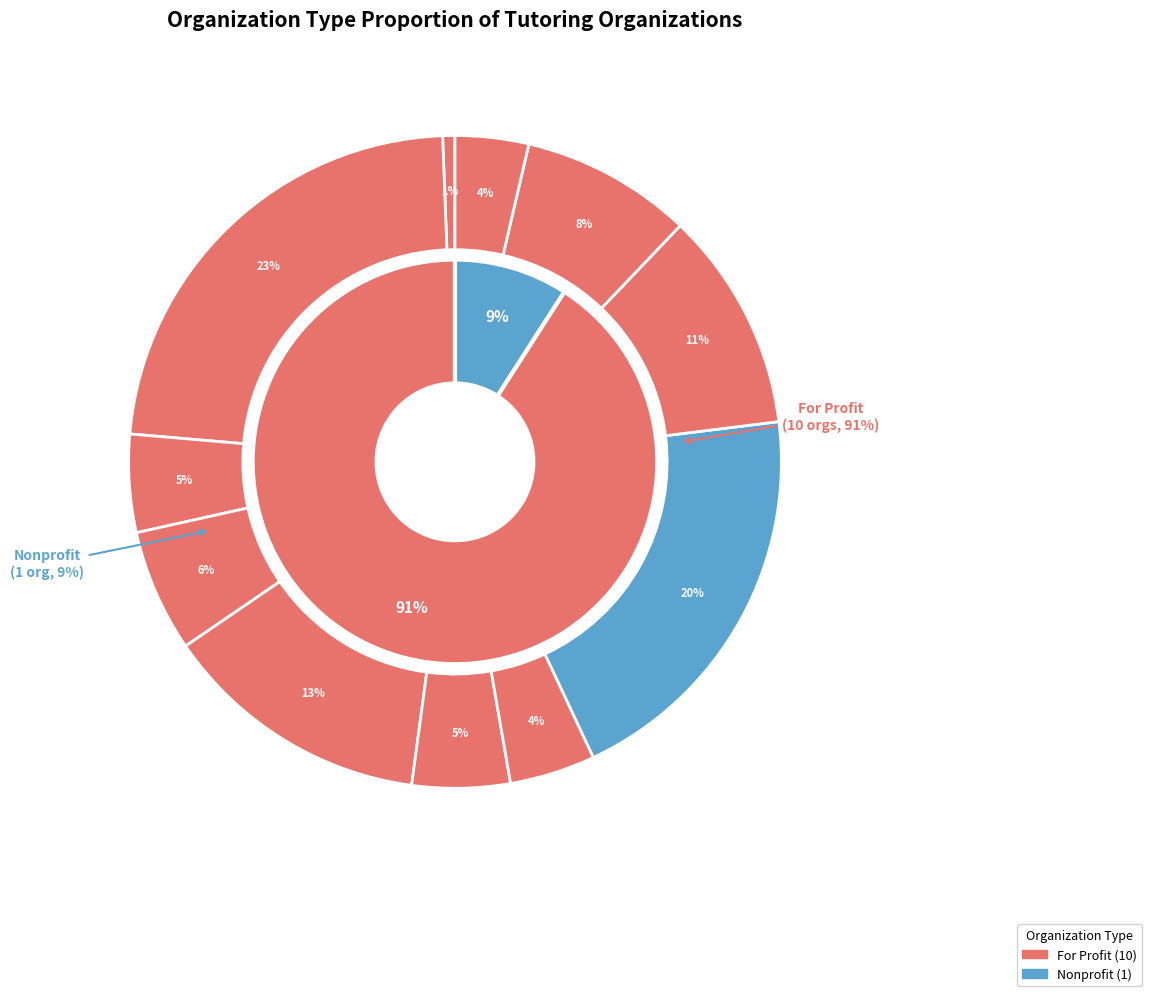

Is it true that Pearl is 9% of the pie?

True